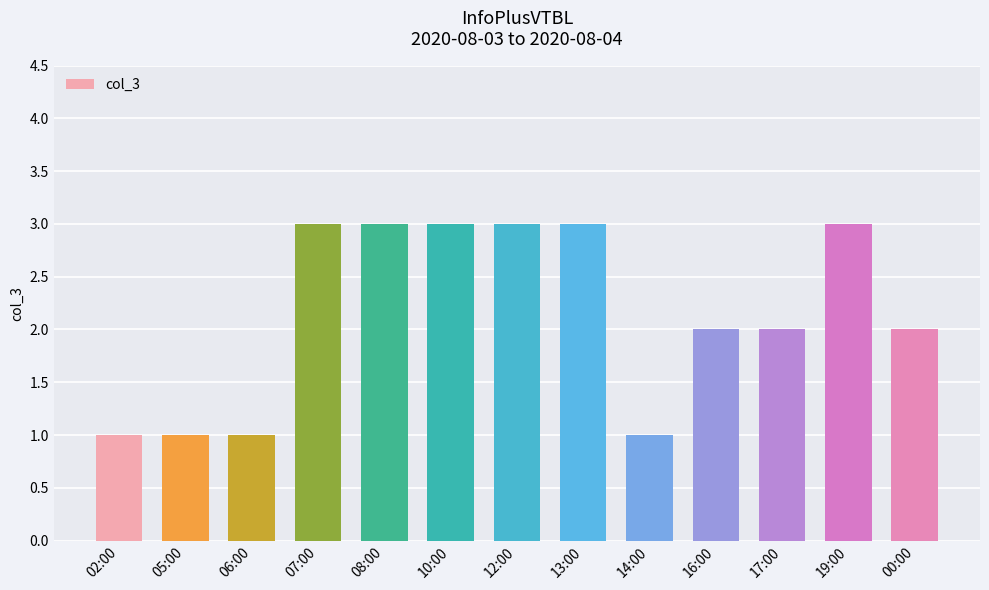

Are the bars grouped side by side (vs. stacked)?

No